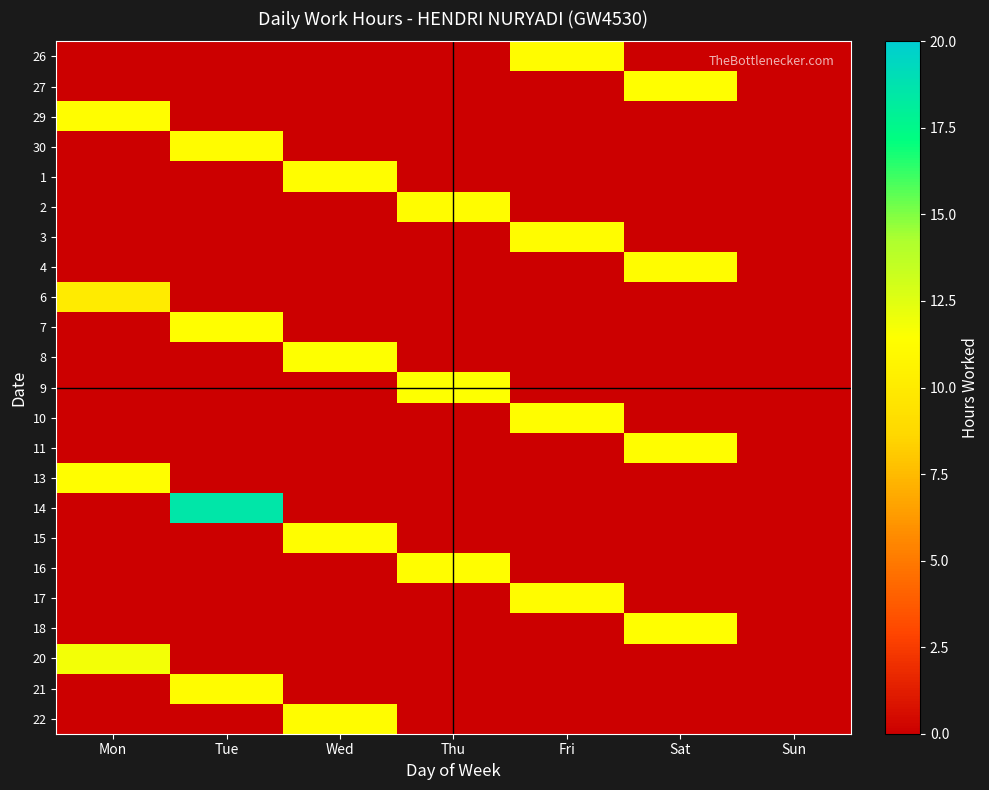

At which label does 22 reach its minimum?

Mon